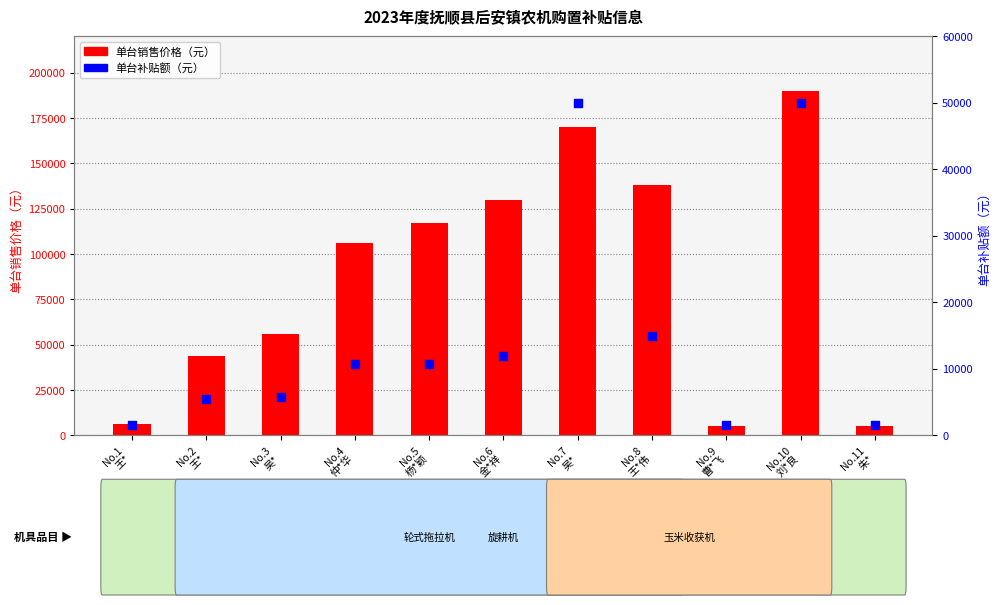

Is the value of 单台销售价格（元） at No.9
曹*飞 greater than the value of 单台补贴额（元） at No.7
吴*?

No